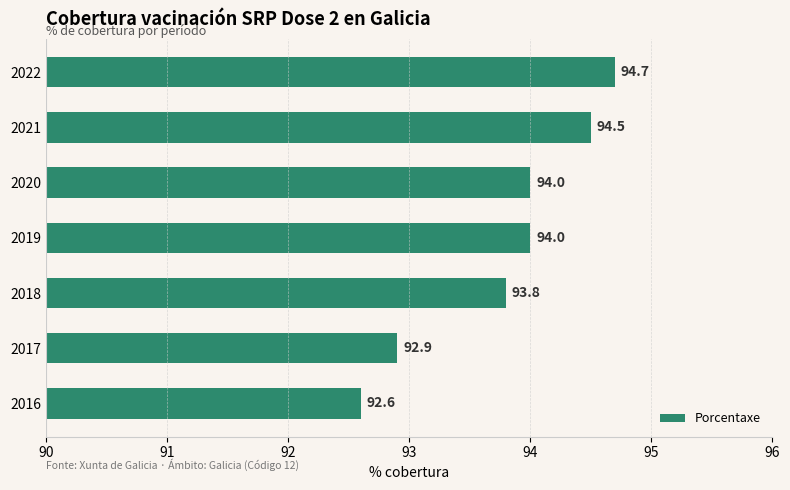

How many distinct data groups are displayed?

1